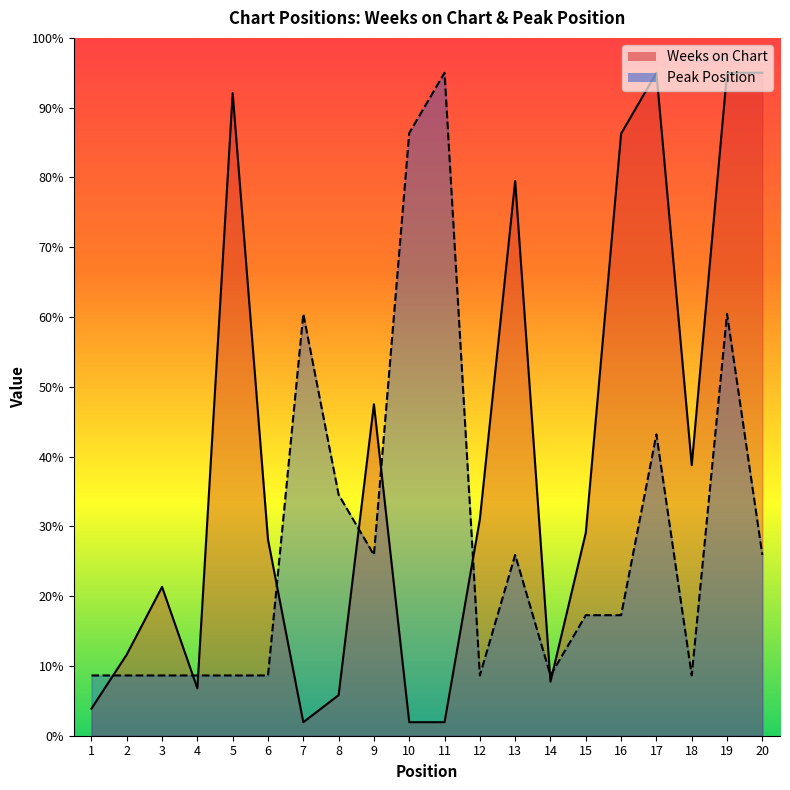

What is the difference between the maximum and minimum values in the Peak Position series?

86.4